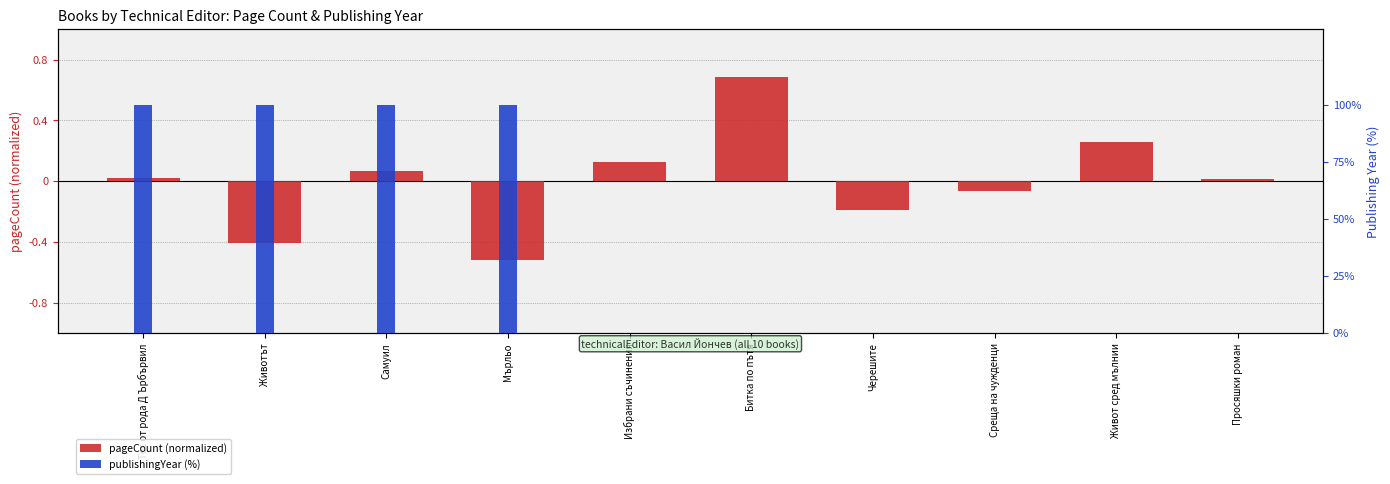

Which series has the largest total across all categories?

publishingYear (%)